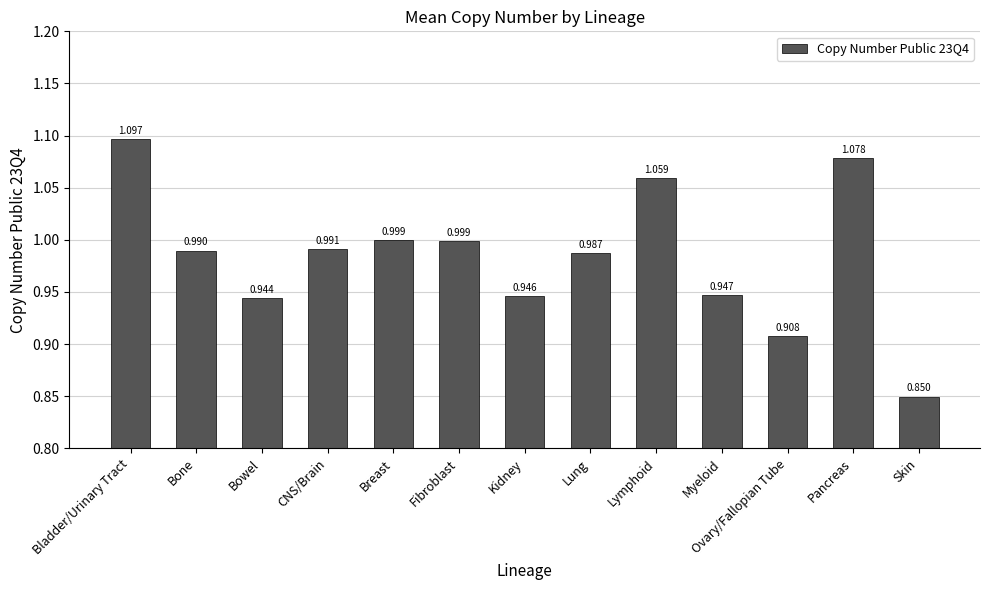

How many series are shown in this chart?

1